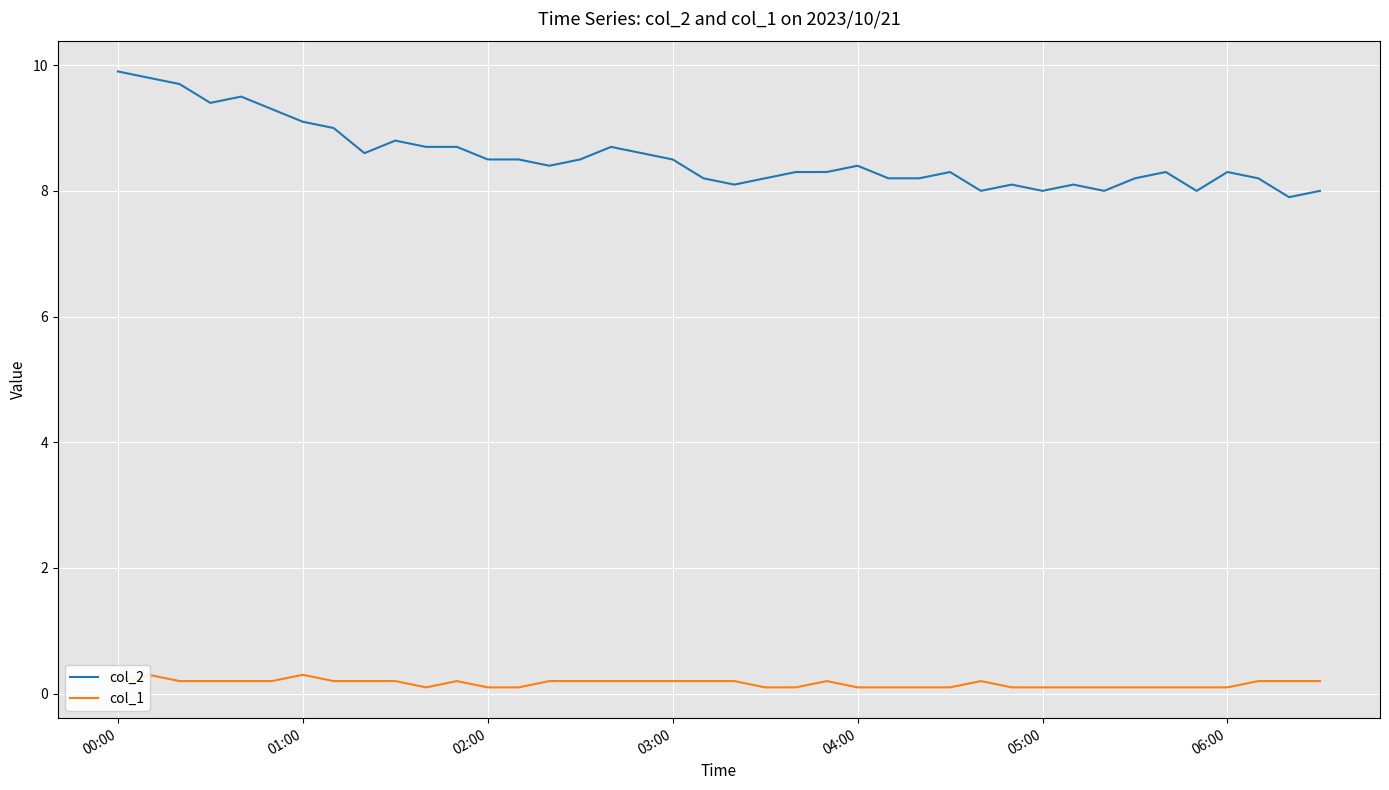

What position from the right is 04:00?

16